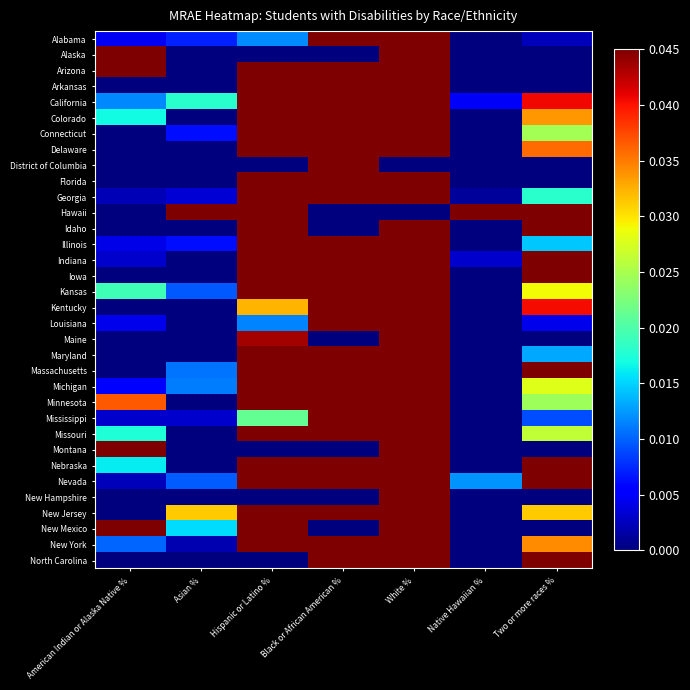

Reading left to right, what are all the values shown in this chart?

Alabama: American Indian or Alaska Native %=0.0	Asian %=0.0	Hispanic or Latino %=0.0	Black or African American %=0.6	White %=0.3	Native Hawaiian %=0.0	Two or more races %=0.0
Alaska: American Indian or Alaska Native %=0.3	Asian %=0.0	Hispanic or Latino %=0.0	Black or African American %=0.0	White %=0.7	Native Hawaiian %=0.0	Two or more races %=0.0
Arizona: American Indian or Alaska Native %=0.2	Asian %=0.0	Hispanic or Latino %=0.5	Black or African American %=0.1	White %=0.2	Native Hawaiian %=0.0	Two or more races %=0.0
Arkansas: American Indian or Alaska Native %=0.0	Asian %=0.0	Hispanic or Latino %=0.1	Black or African American %=0.4	White %=0.5	Native Hawaiian %=0.0	Two or more races %=0.0
California: American Indian or Alaska Native %=0.0	Asian %=0.0	Hispanic or Latino %=0.5	Black or African American %=0.2	White %=0.3	Native Hawaiian %=0.0	Two or more races %=0.0
Colorado: American Indian or Alaska Native %=0.0	Asian %=0.0	Hispanic or Latino %=0.4	Black or African American %=0.1	White %=0.4	Native Hawaiian %=0.0	Two or more races %=0.0
Connecticut: American Indian or Alaska Native %=0.0	Asian %=0.0	Hispanic or Latino %=0.4	Black or African American %=0.3	White %=0.3	Native Hawaiian %=0.0	Two or more races %=0.0
Delaware: American Indian or Alaska Native %=0.0	Asian %=0.0	Hispanic or Latino %=0.1	Black or African American %=0.6	White %=0.2	Native Hawaiian %=0.0	Two or more races %=0.0
District of Columbia: American Indian or Alaska Native %=0.0	Asian %=0.0	Hispanic or Latino %=0.0	Black or African American %=1.0	White %=0.0	Native Hawaiian %=0.0	Two or more races %=0.0
Florida: American Indian or Alaska Native %=0.0	Asian %=0.0	Hispanic or Latino %=0.2	Black or African American %=0.5	White %=0.3	Native Hawaiian %=0.0	Two or more races %=0.0
Georgia: American Indian or Alaska Native %=0.0	Asian %=0.0	Hispanic or Latino %=0.1	Black or African American %=0.6	White %=0.3	Native Hawaiian %=0.0	Two or more races %=0.0
Hawaii: American Indian or Alaska Native %=0.0	Asian %=0.0	Hispanic or Latino %=0.0	Black or African American %=0.0	White %=0.0	Native Hawaiian %=0.8	Two or more races %=0.1
Idaho: American Indian or Alaska Native %=0.0	Asian %=0.0	Hispanic or Latino %=0.2	Black or African American %=0.0	White %=0.5	Native Hawaiian %=0.0	Two or more races %=0.2
Illinois: American Indian or Alaska Native %=0.0	Asian %=0.0	Hispanic or Latino %=0.2	Black or African American %=0.5	White %=0.3	Native Hawaiian %=0.0	Two or more races %=0.0
Indiana: American Indian or Alaska Native %=0.0	Asian %=0.0	Hispanic or Latino %=0.1	Black or African American %=0.1	White %=0.7	Native Hawaiian %=0.0	Two or more races %=0.1
Iowa: American Indian or Alaska Native %=0.0	Asian %=0.0	Hispanic or Latino %=0.1	Black or African American %=0.5	White %=0.3	Native Hawaiian %=0.0	Two or more races %=0.1
Kansas: American Indian or Alaska Native %=0.0	Asian %=0.0	Hispanic or Latino %=0.2	Black or African American %=0.4	White %=0.3	Native Hawaiian %=0.0	Two or more races %=0.0
Kentucky: American Indian or Alaska Native %=0.0	Asian %=0.0	Hispanic or Latino %=0.0	Black or African American %=0.4	White %=0.5	Native Hawaiian %=0.0	Two or more races %=0.0
Louisiana: American Indian or Alaska Native %=0.0	Asian %=0.0	Hispanic or Latino %=0.0	Black or African American %=0.7	White %=0.2	Native Hawaiian %=0.0	Two or more races %=0.0
Maine: American Indian or Alaska Native %=0.0	Asian %=0.0	Hispanic or Latino %=0.0	Black or African American %=0.0	White %=1.0	Native Hawaiian %=0.0	Two or more races %=0.0
Maryland: American Indian or Alaska Native %=0.0	Asian %=0.0	Hispanic or Latino %=0.1	Black or African American %=0.8	White %=0.1	Native Hawaiian %=0.0	Two or more races %=0.0
Massachusetts: American Indian or Alaska Native %=0.0	Asian %=0.0	Hispanic or Latino %=0.4	Black or African American %=0.2	White %=0.3	Native Hawaiian %=0.0	Two or more races %=0.1
Michigan: American Indian or Alaska Native %=0.0	Asian %=0.0	Hispanic or Latino %=0.2	Black or African American %=0.2	White %=0.6	Native Hawaiian %=0.0	Two or more races %=0.0
Minnesota: American Indian or Alaska Native %=0.0	Asian %=0.0	Hispanic or Latino %=0.1	Black or African American %=0.4	White %=0.5	Native Hawaiian %=0.0	Two or more races %=0.0
Mississippi: American Indian or Alaska Native %=0.0	Asian %=0.0	Hispanic or Latino %=0.0	Black or African American %=0.7	White %=0.3	Native Hawaiian %=0.0	Two or more races %=0.0
Missouri: American Indian or Alaska Native %=0.0	Asian %=0.0	Hispanic or Latino %=0.1	Black or African American %=0.2	White %=0.7	Native Hawaiian %=0.0	Two or more races %=0.0
Montana: American Indian or Alaska Native %=0.3	Asian %=0.0	Hispanic or Latino %=0.0	Black or African American %=0.0	White %=0.7	Native Hawaiian %=0.0	Two or more races %=0.0
Nebraska: American Indian or Alaska Native %=0.0	Asian %=0.0	Hispanic or Latino %=0.3	Black or African American %=0.3	White %=0.3	Native Hawaiian %=0.0	Two or more races %=0.1
Nevada: American Indian or Alaska Native %=0.0	Asian %=0.0	Hispanic or Latino %=0.3	Black or African American %=0.5	White %=0.2	Native Hawaiian %=0.0	Two or more races %=0.1
New Hampshire: American Indian or Alaska Native %=0.0	Asian %=0.0	Hispanic or Latino %=0.0	Black or African American %=0.0	White %=1.0	Native Hawaiian %=0.0	Two or more races %=0.0
New Jersey: American Indian or Alaska Native %=0.0	Asian %=0.0	Hispanic or Latino %=0.2	Black or African American %=0.4	White %=0.3	Native Hawaiian %=0.0	Two or more races %=0.0
New Mexico: American Indian or Alaska Native %=0.7	Asian %=0.0	Hispanic or Latino %=0.2	Black or African American %=0.0	White %=0.1	Native Hawaiian %=0.0	Two or more races %=0.0
New York: American Indian or Alaska Native %=0.0	Asian %=0.0	Hispanic or Latino %=0.1	Black or African American %=0.3	White %=0.6	Native Hawaiian %=0.0	Two or more races %=0.0
North Carolina: American Indian or Alaska Native %=0.0	Asian %=0.0	Hispanic or Latino %=0.0	Black or African American %=0.6	White %=0.4	Native Hawaiian %=0.0	Two or more races %=0.1